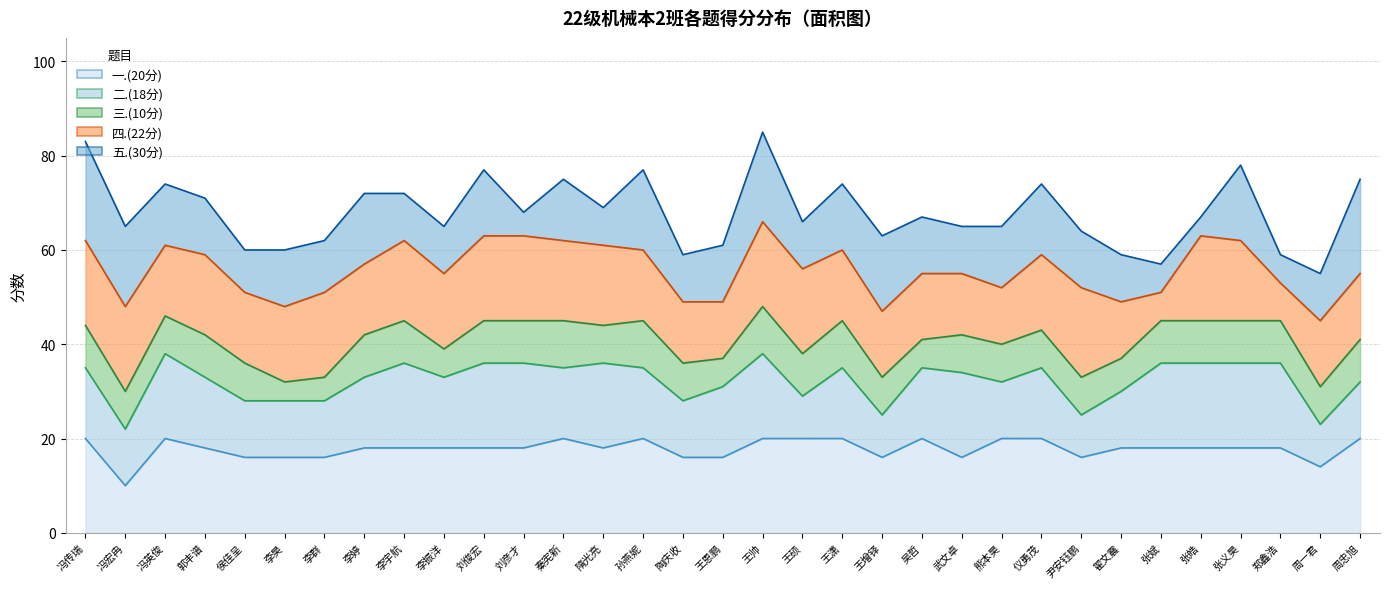

Reading left to right, extract all data points from this chart.

总分: 83	65	74	71	60	60	62	72	72	65	77	68	75	69	77	59	61	85	66	74	63	67	65	65	74	64	59	57	67	78	59	55	75
五.(30分): 21	17	13	12	9	12	11	15	10	10	14	5	13	8	17	10	12	19	10	14	16	12	10	13	15	12	10	6	4	16	6	10	20
四.(22分): 18	18	15	17	15	16	18	15	17	16	18	18	17	17	15	13	12	18	18	15	14	14	13	12	16	19	12	6	18	17	8	14	14
三.(10分): 9	8	8	9	8	4	5	9	9	6	9	9	10	8	10	8	6	10	9	10	8	6	8	8	8	8	7	9	9	9	9	8	9
二.(18分): 15	12	18	15	12	12	12	15	18	15	18	18	15	18	15	12	15	18	9	15	9	15	18	12	15	9	12	18	18	18	18	9	12
一.(20分): 20	10	20	18	16	16	16	18	18	18	18	18	20	18	20	16	16	20	20	20	16	20	16	20	20	16	18	18	18	18	18	14	20